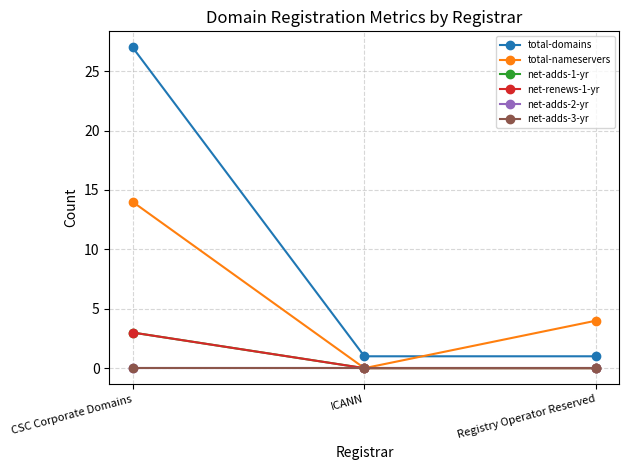

What is the label of the 2nd point from the left?

ICANN